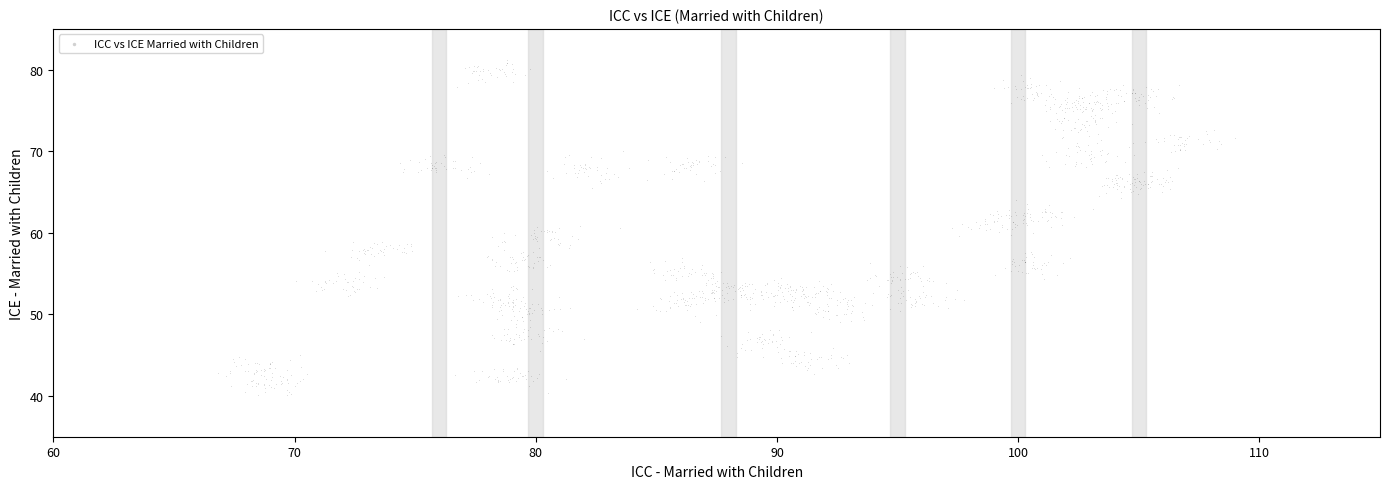

What is the range of X values (max minus min)?

42.1